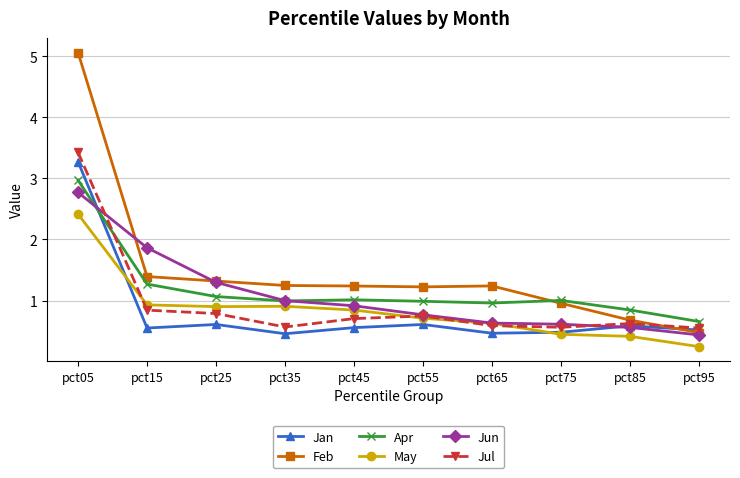

List the series in order of their peak value, lowest first.

May, Jun, Apr, Jan, Jul, Feb